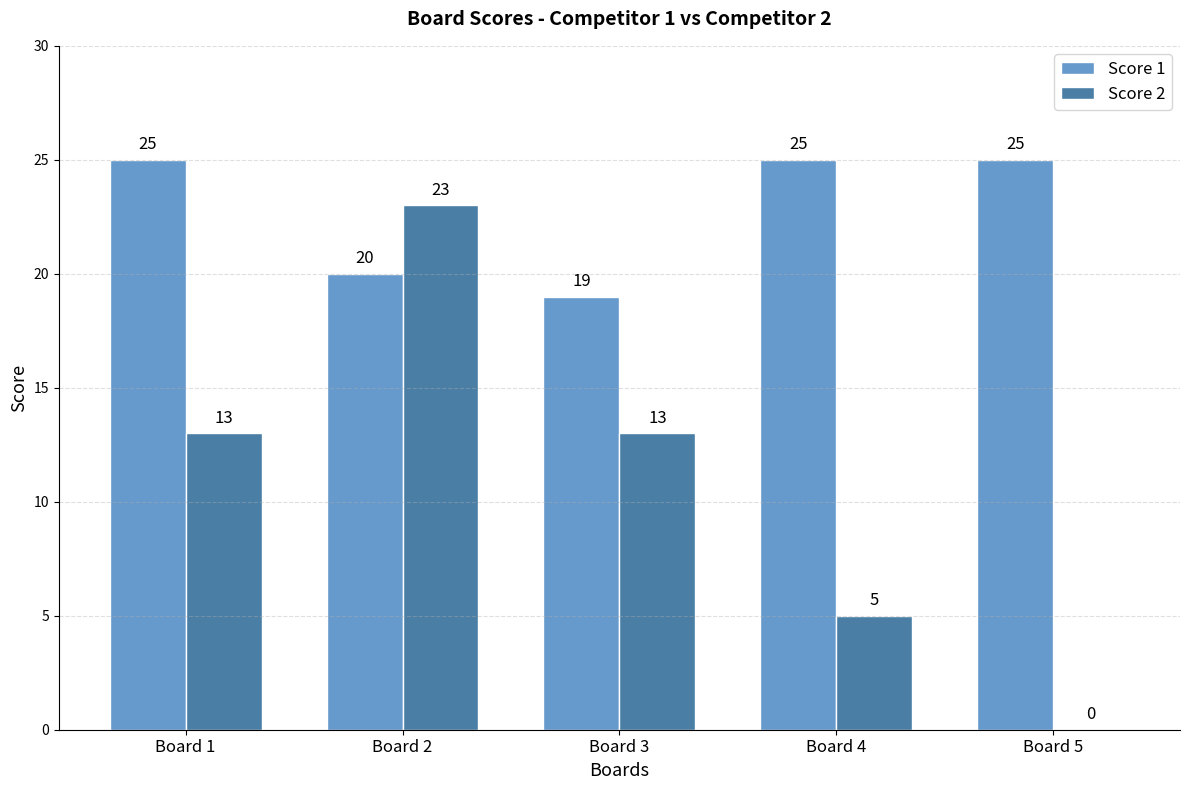

What is the sum of all Score 1 values?

114